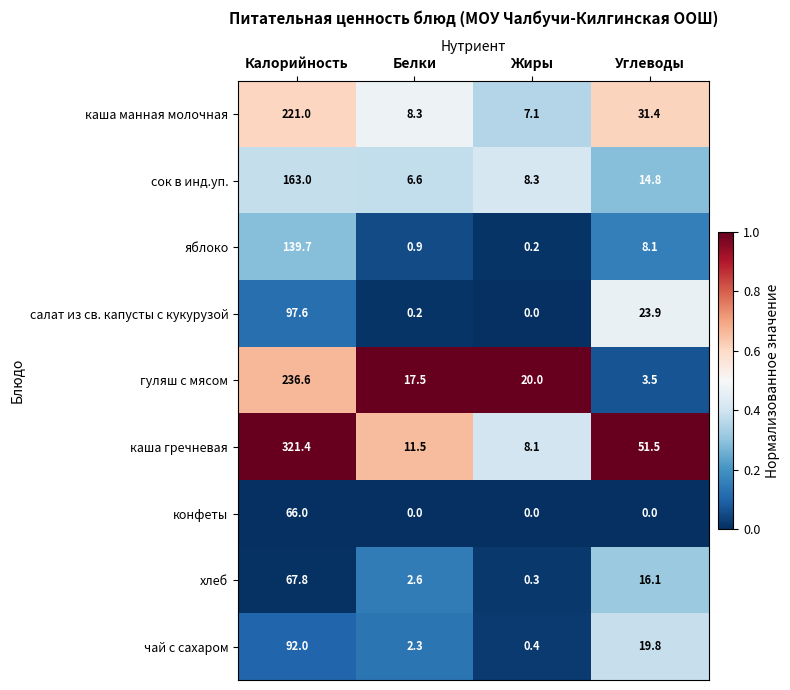

Read the хлеб value at Калорийность.

67.8